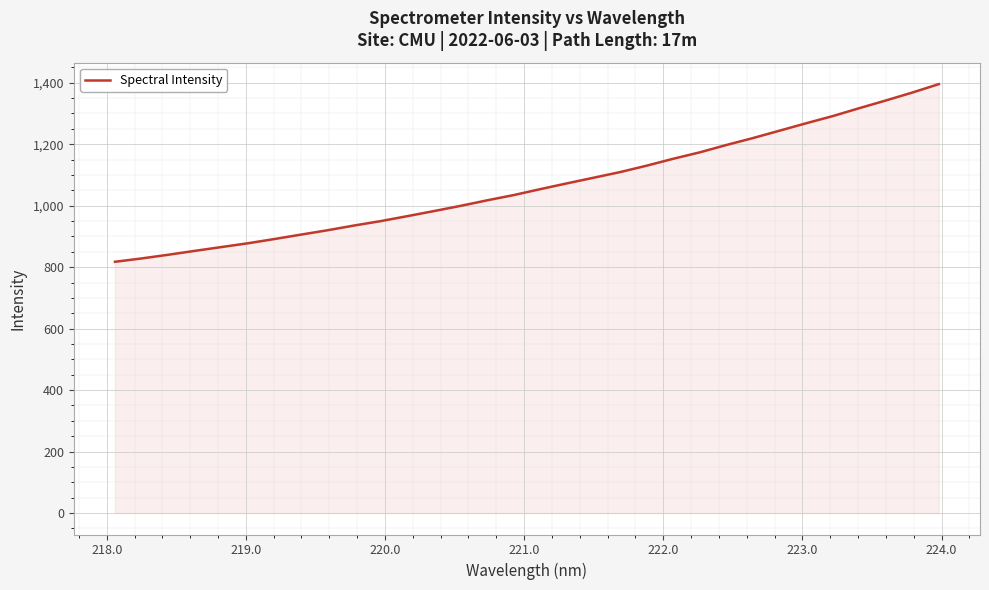

What is the difference between the maximum and minimum values?

577.9